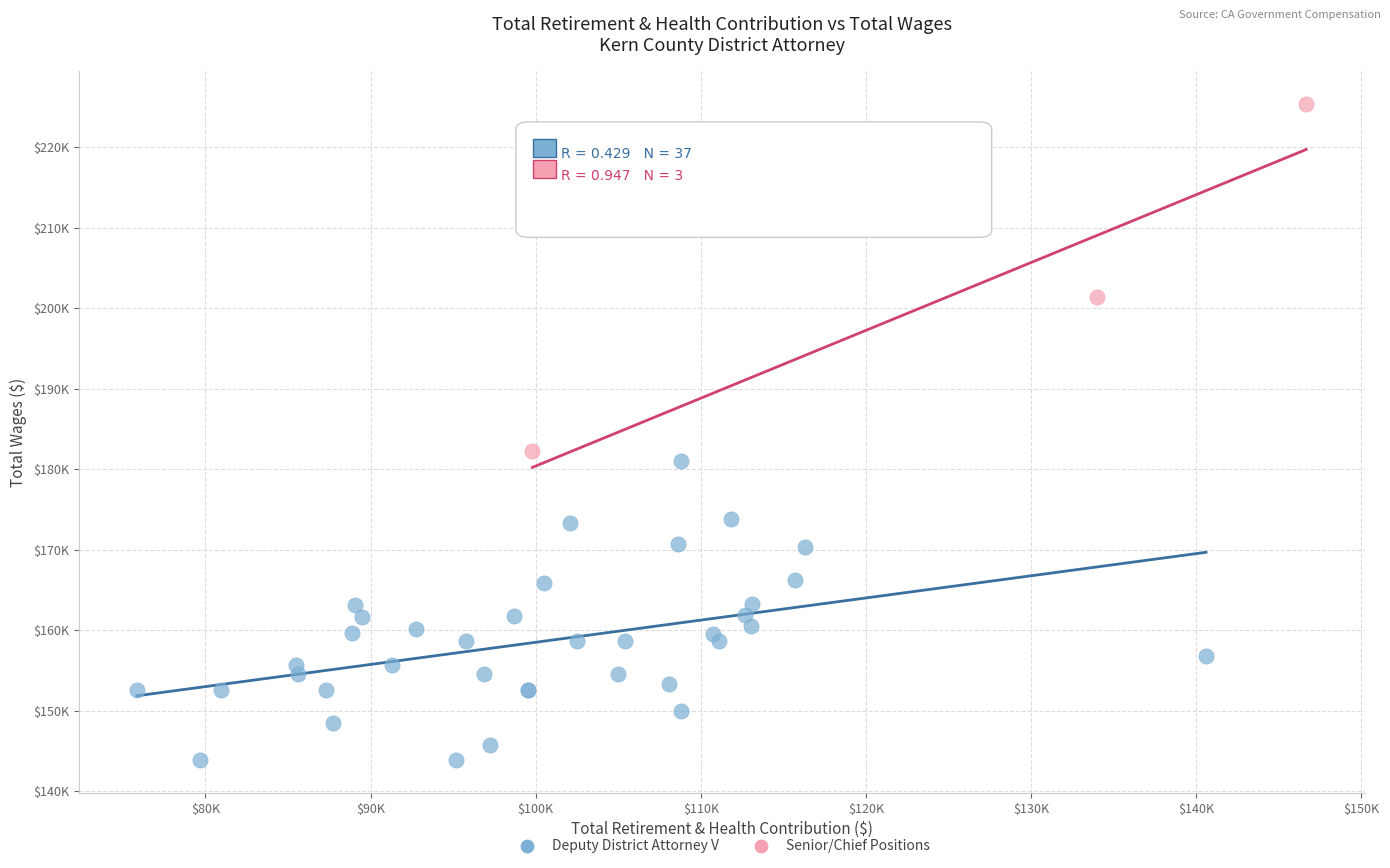

Which series contains the highest Y value?

Senior/Chief Positions